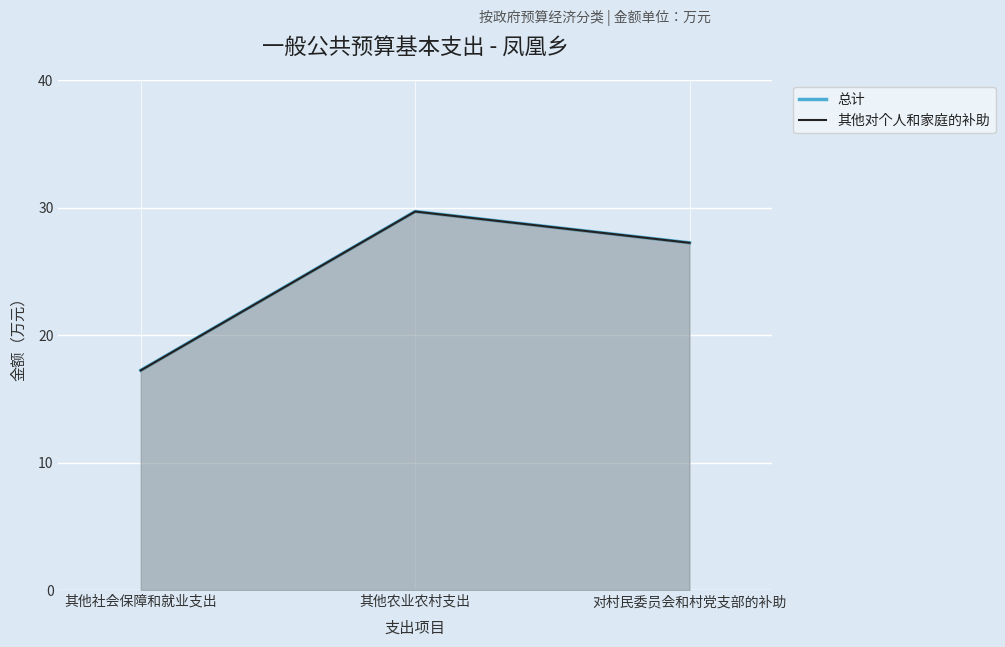

What is the label of the 2nd point from the left?

其他农业农村支出